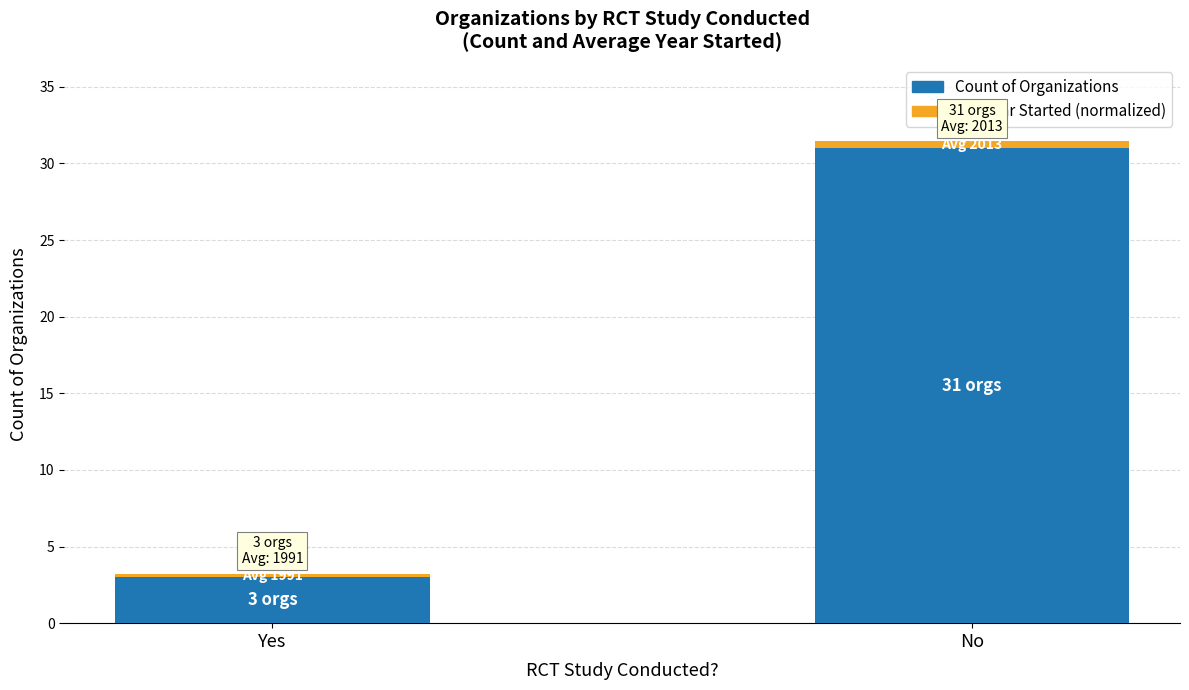

Reading left to right, what are the values for Count of Organizations?

Yes=3.0	No=31.0